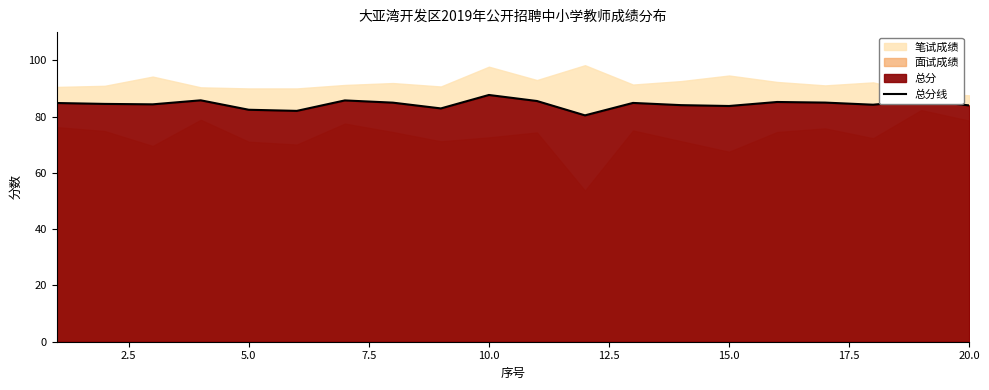

What is the average value?

84.4